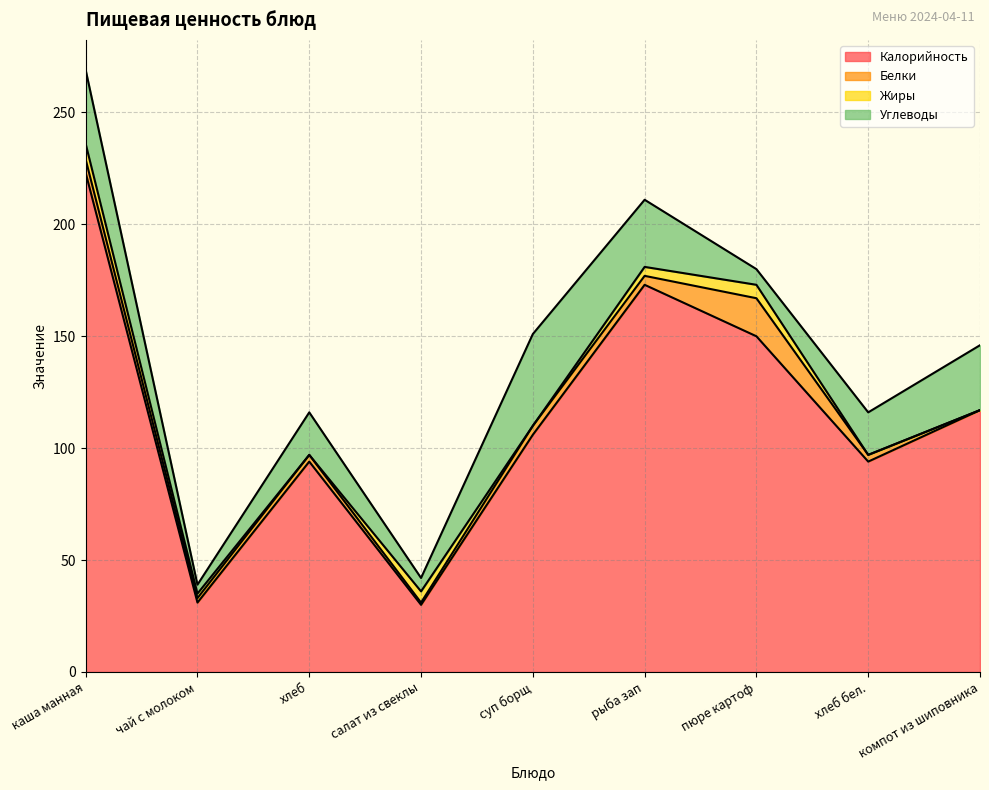

How many interior local valleys does the Белки series have?

2